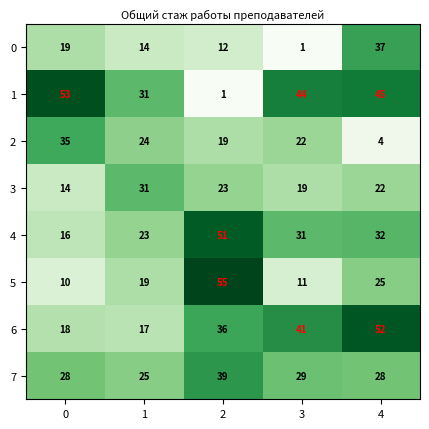

Which series has the widest spread of values?

1